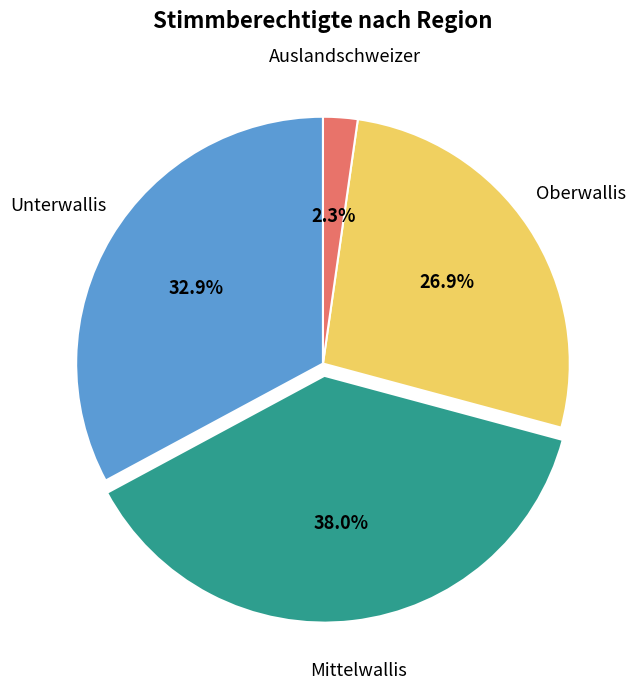

Is there a majority slice in this chart?

No